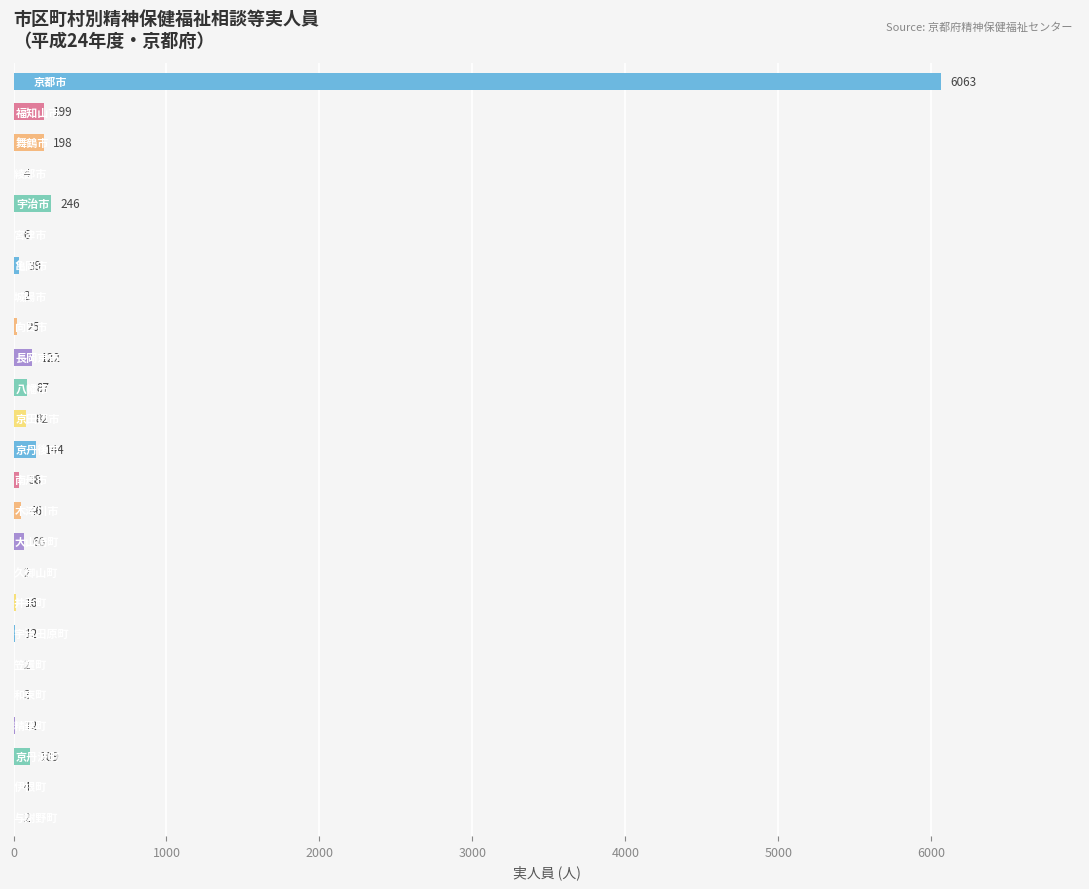

What is the sum of all values?

7529